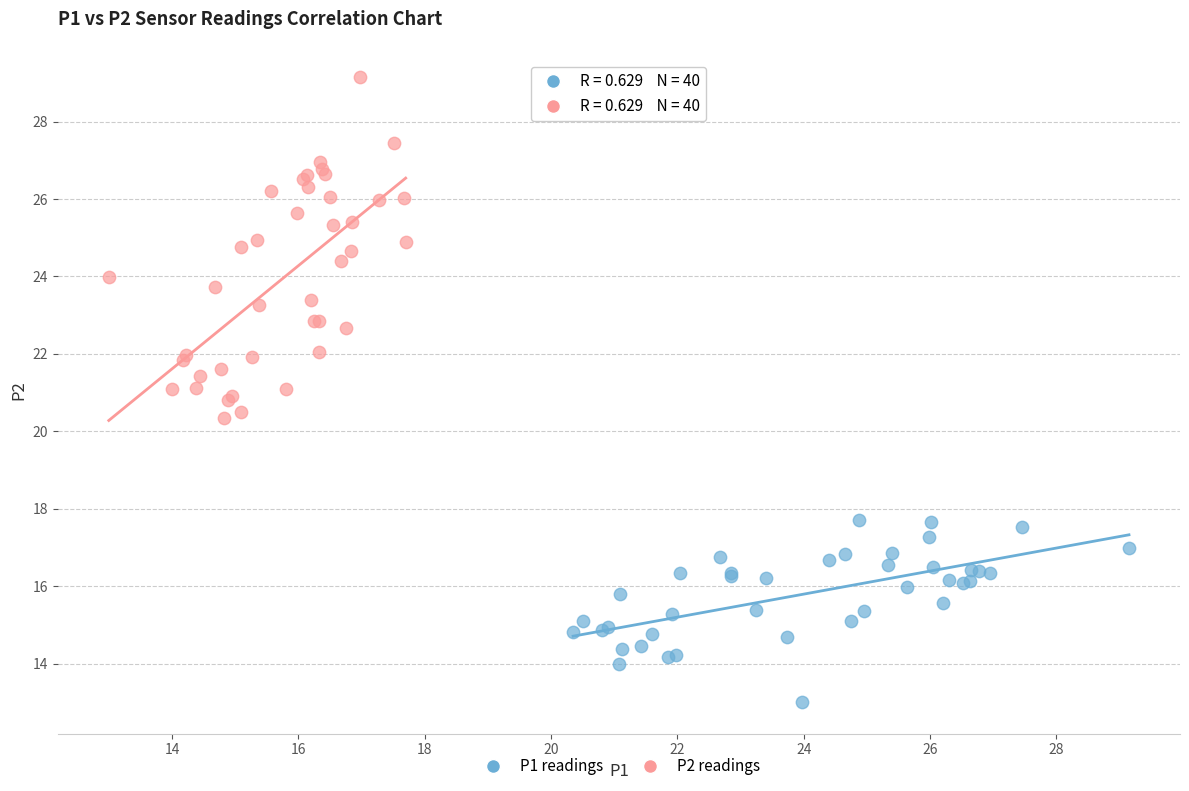

Which series reaches the maximum Y coordinate?

P2 readings